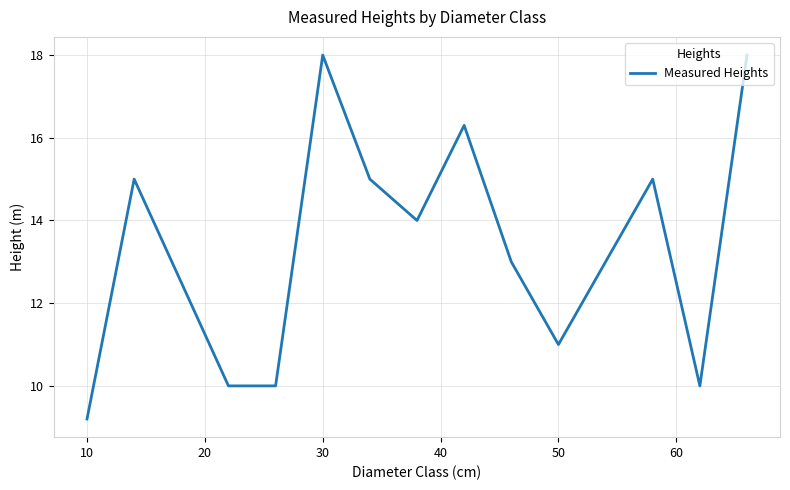

What is the maximum value shown in the chart?

18.0